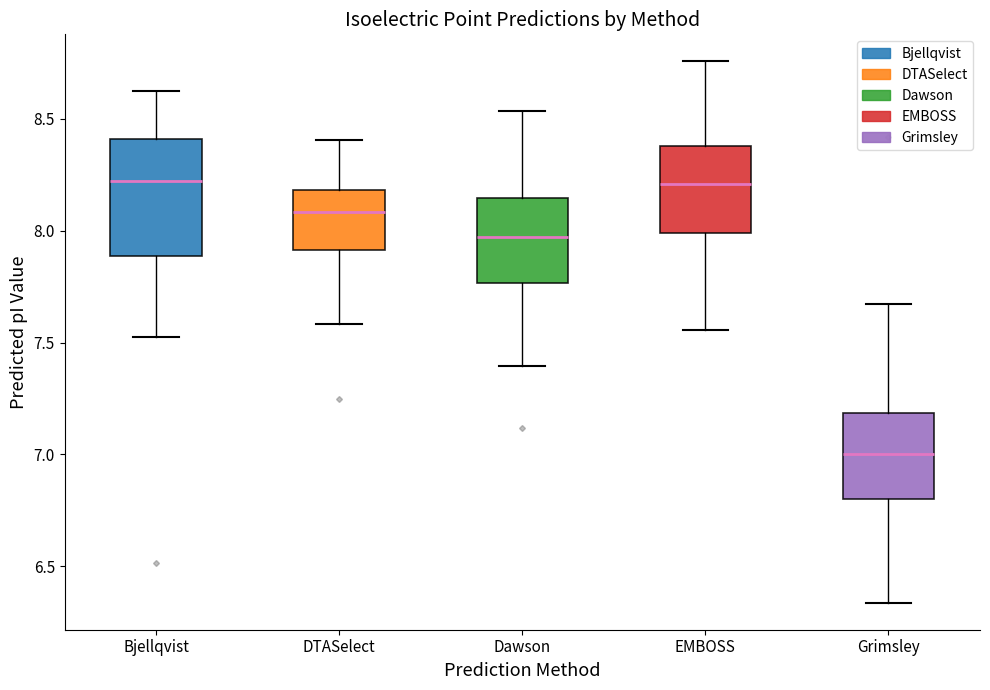

Which box has the lowest median line?

Grimsley